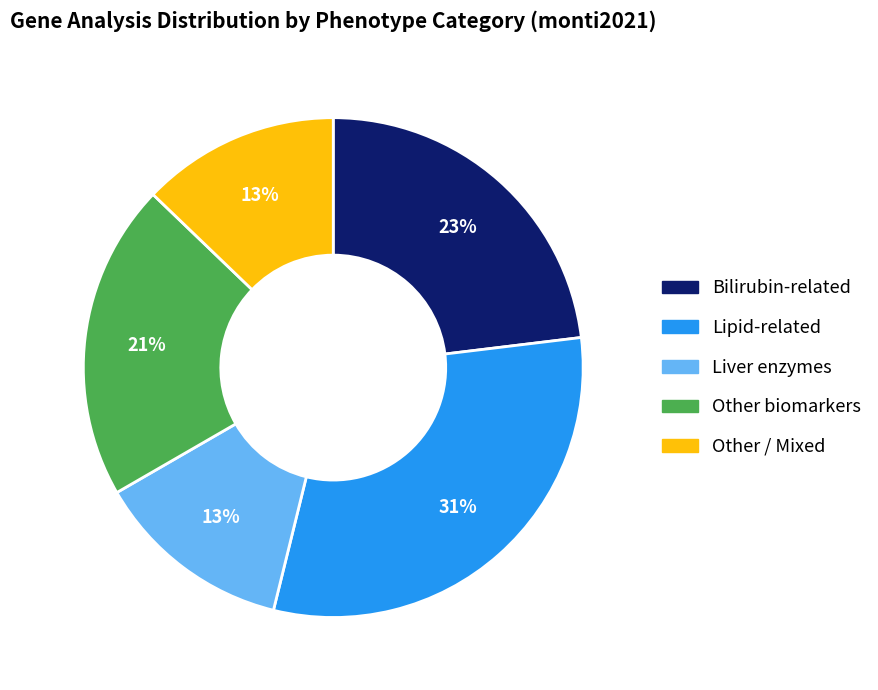

Is there any slice that represents more than half of the pie?

No